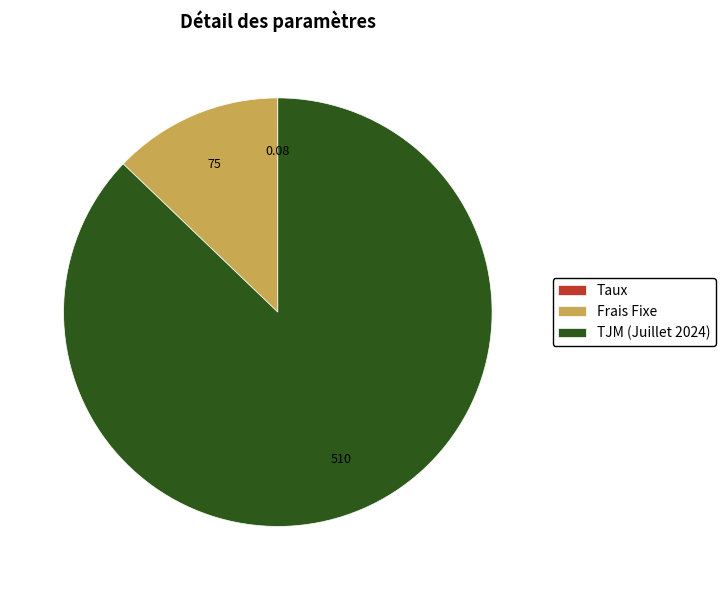

Is there a majority slice in this chart?

Yes